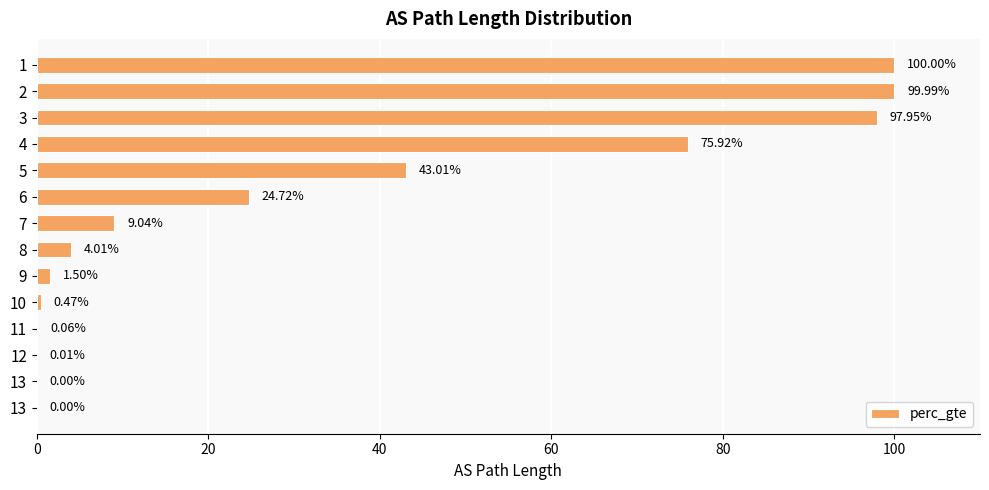

Are the bars horizontal?

Yes